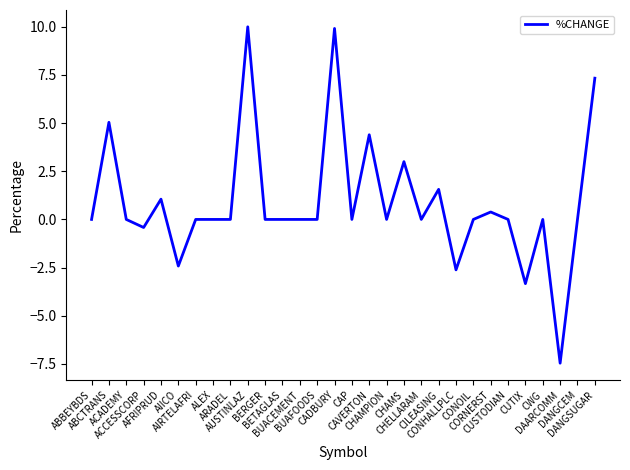

What is the greatest value displayed?

10.0